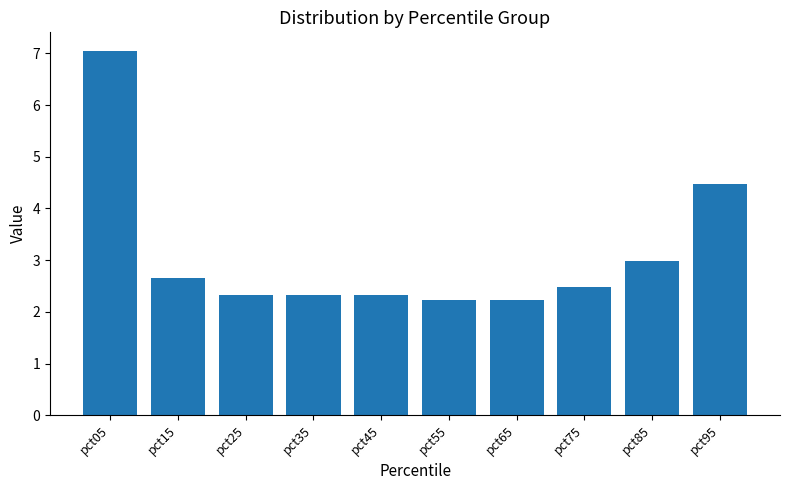

What is the difference between the maximum and minimum values?

4.8